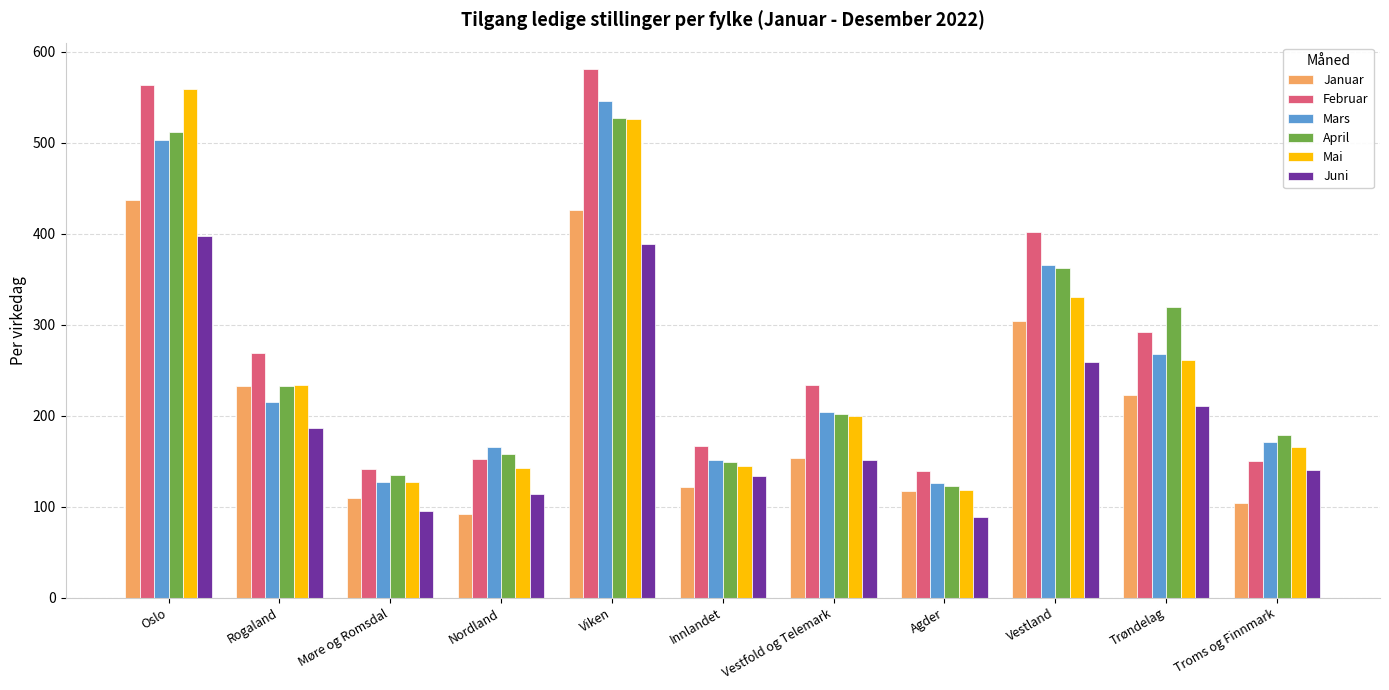

What is the label of the 4th bar from the left?

Nordland